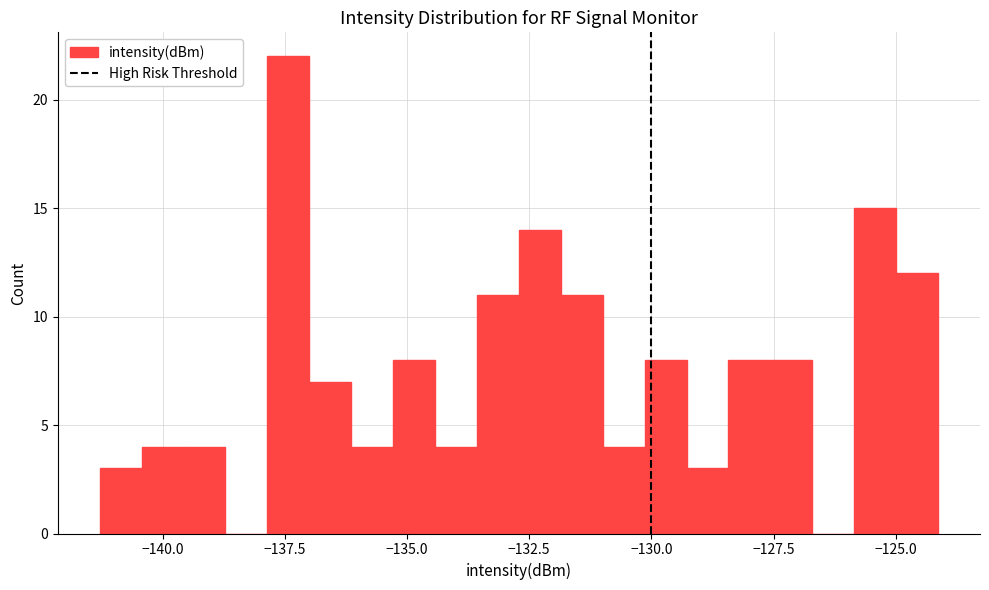

Read against the x-axis, roughly where is the centre of the tallest bar?

-137.5